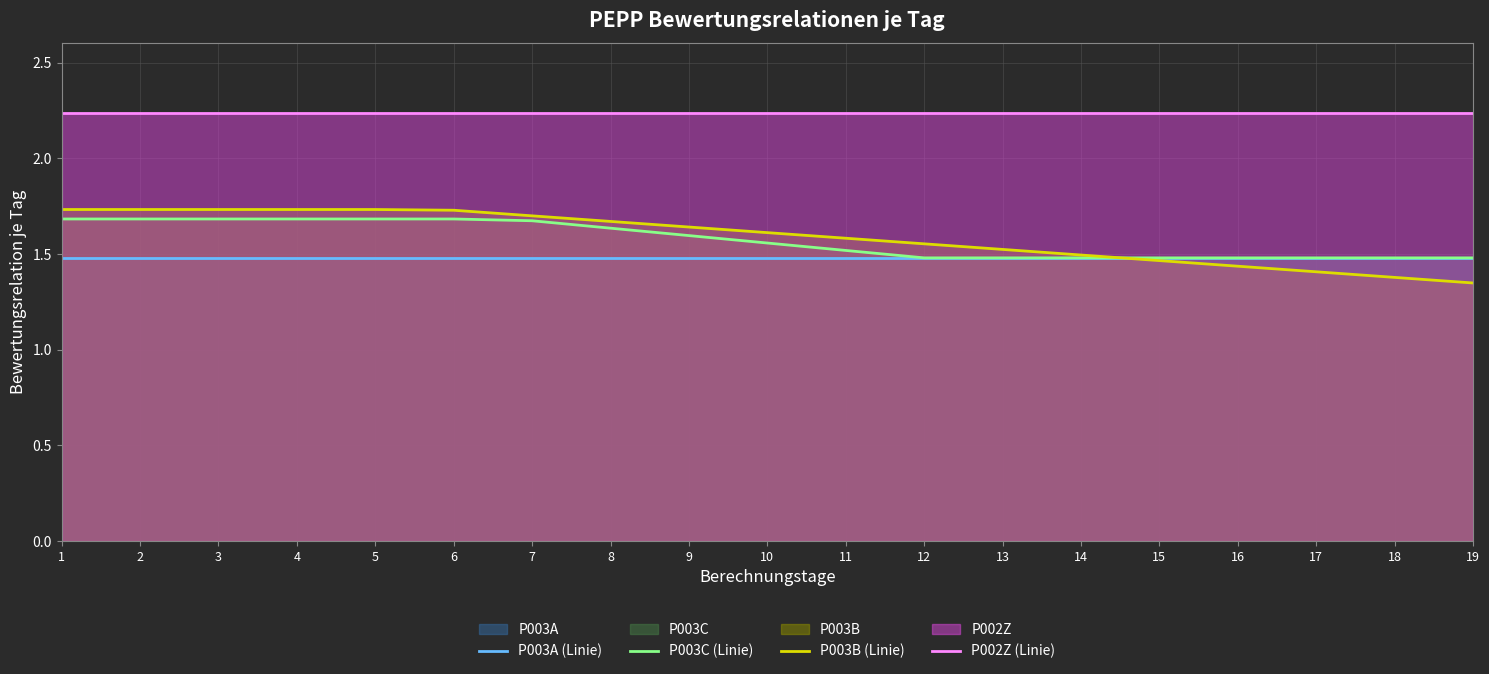

How many series are shown in this chart?

4